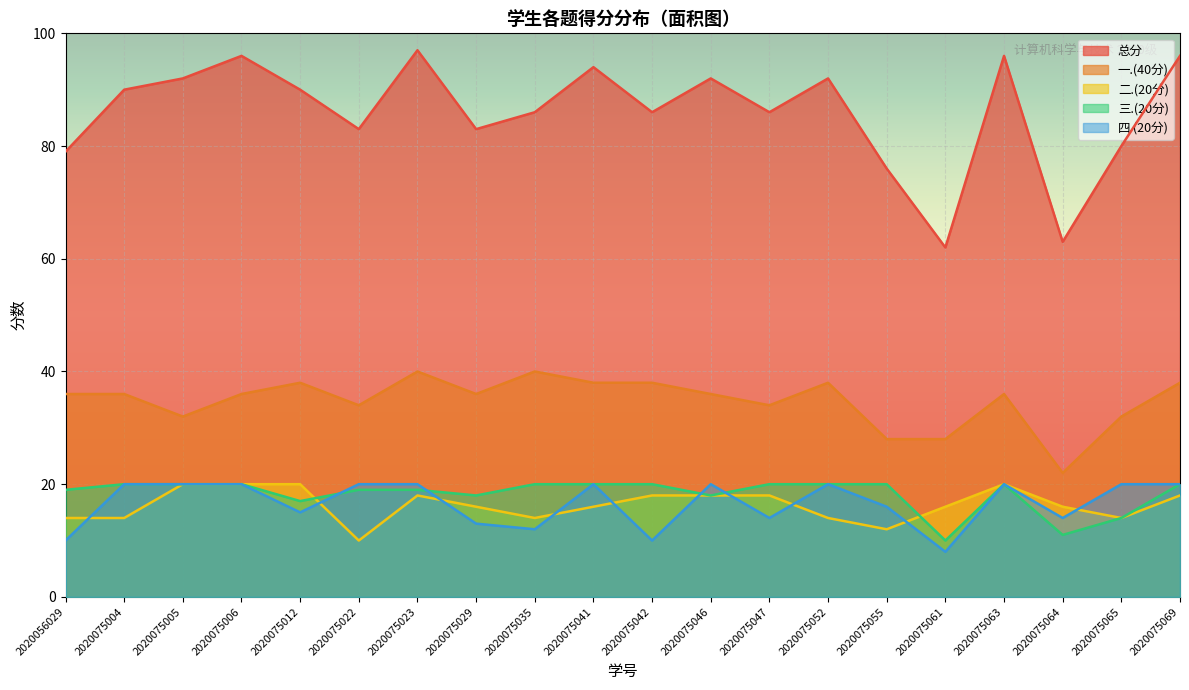

What is the sum of all 一.(40分) values?

696